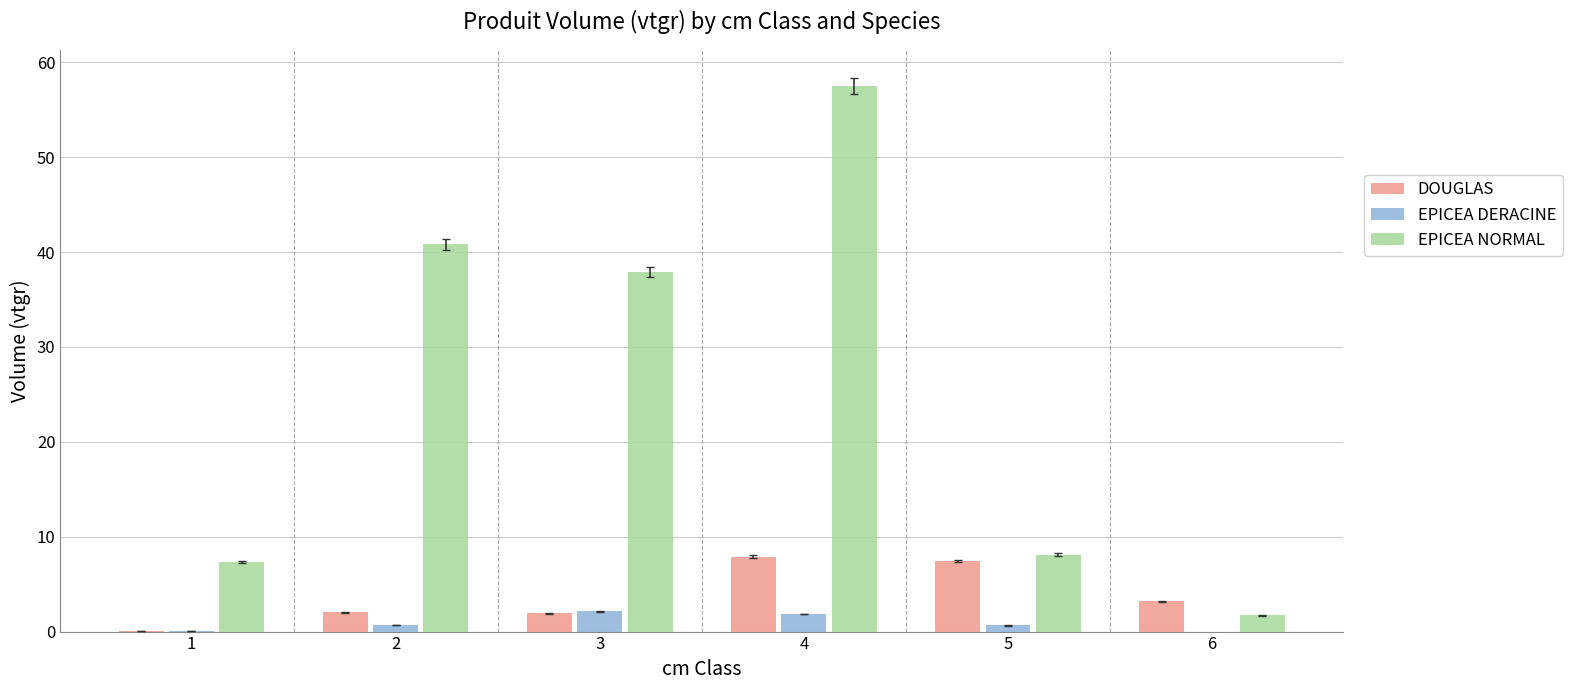

How many categories are shown in the chart?

6